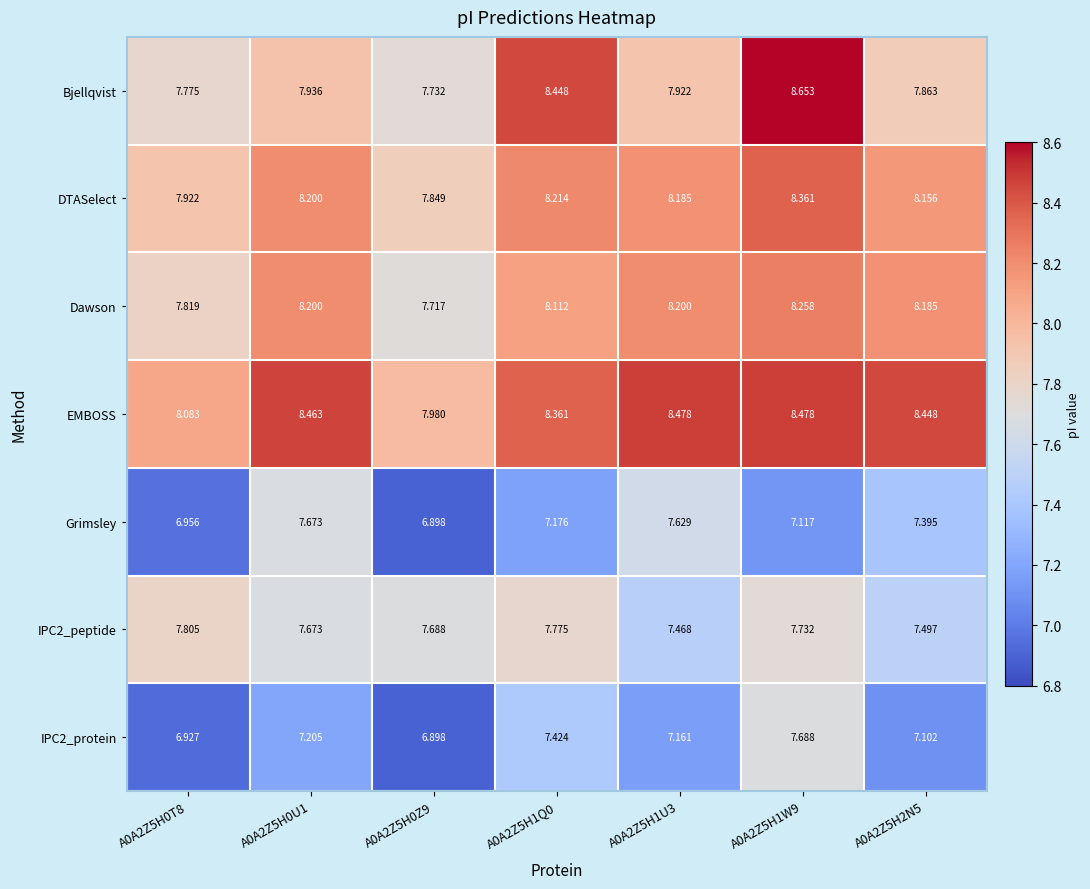

Which series has the largest total across all categories?

EMBOSS